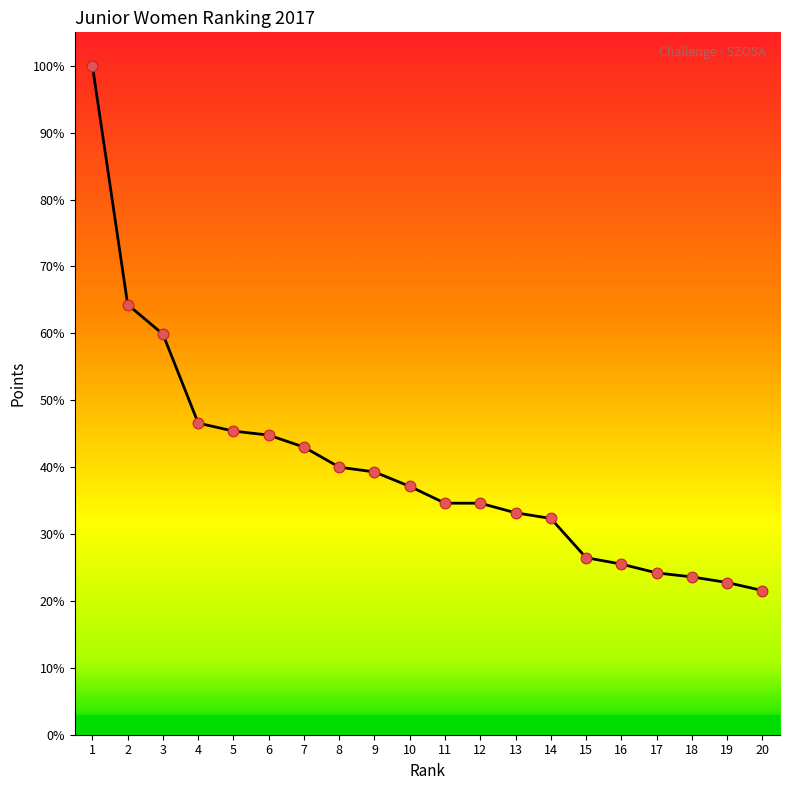

What is the ratio of the value at 18 to the value at 3?

0.4